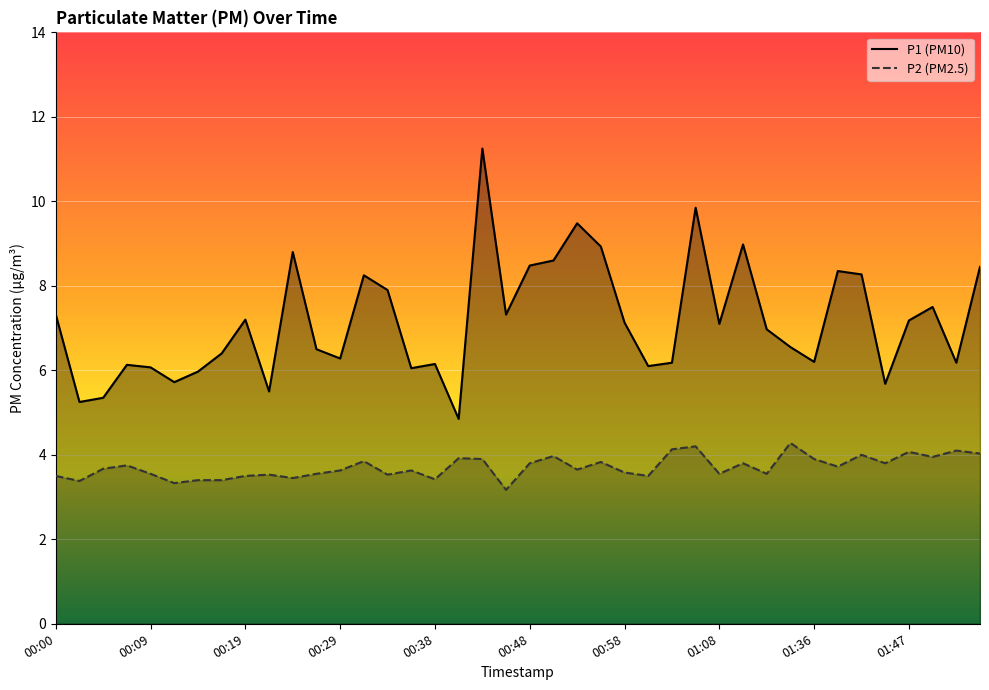

The value of P2 (PM2.5) at 00:29 is 3.6. True or false?

True